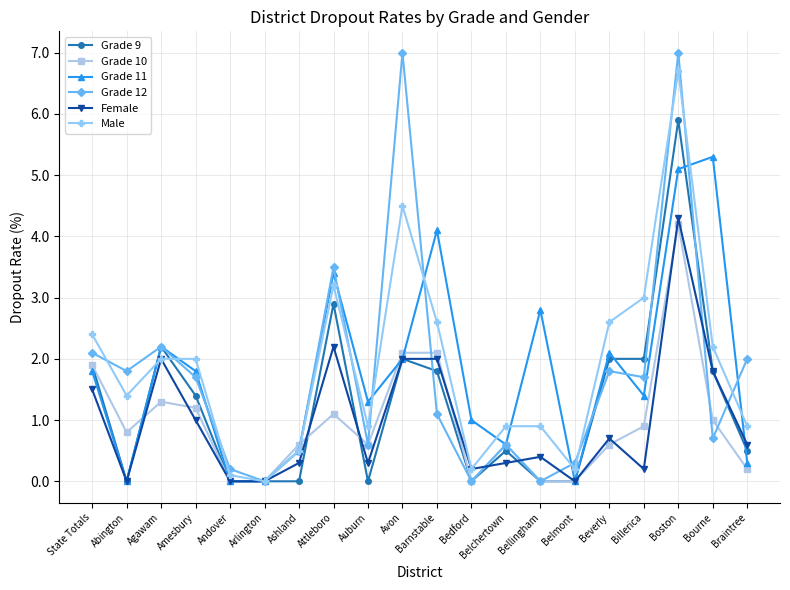

What is the label of the 6th point from the right?

Belmont